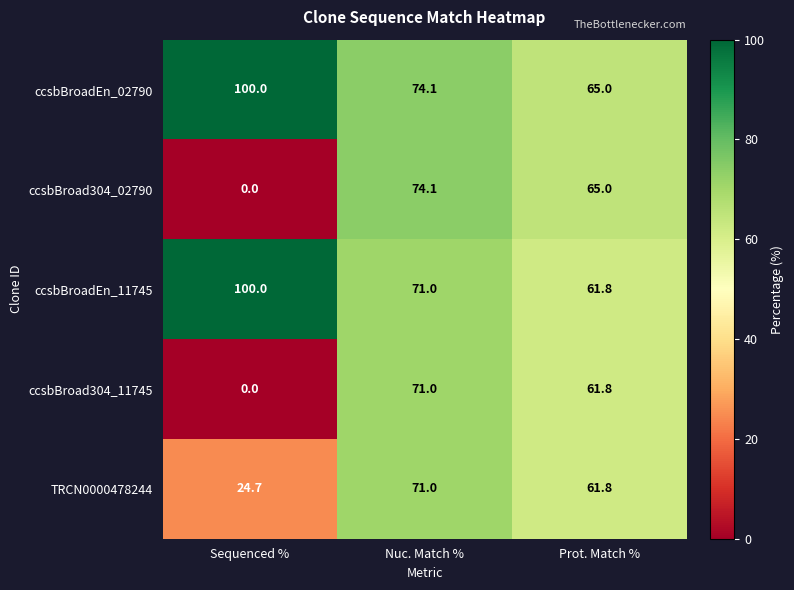

What is the maximum value shown in the chart?

100.0